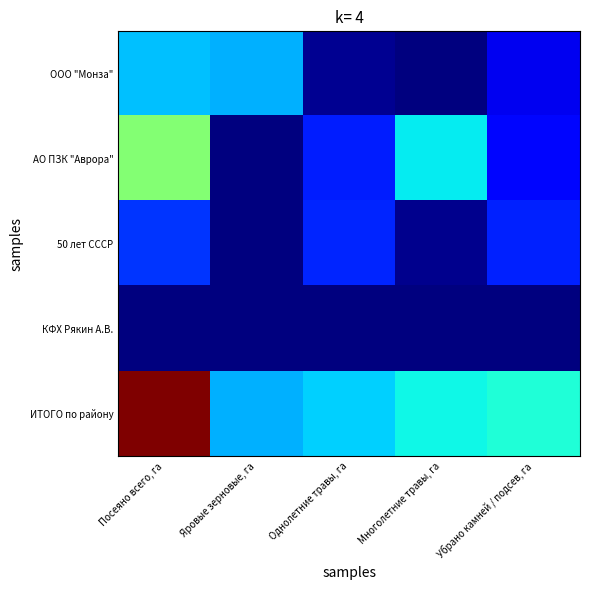

At how many categories does at least one series exceed 2363?

1